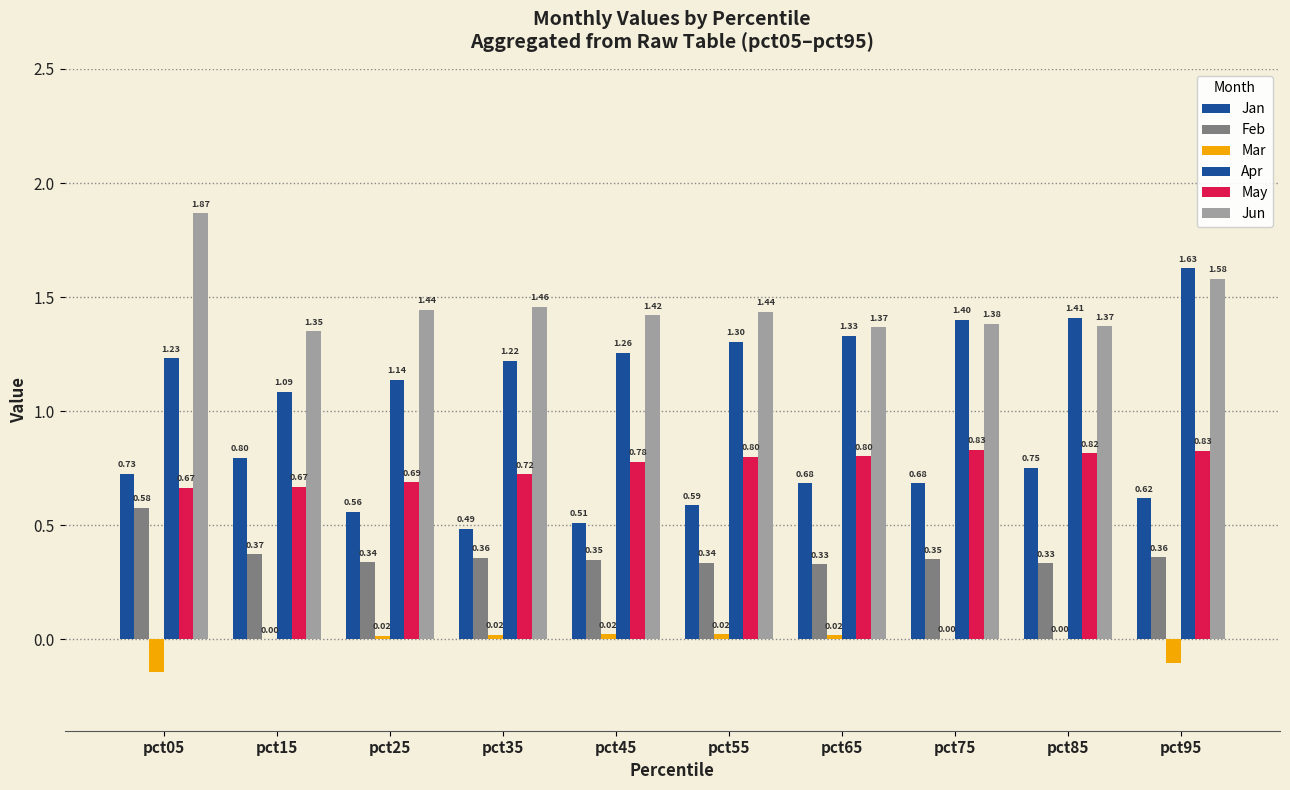

Reading right to left, extract all data points from this chart.

Jan: 0.6	0.8	0.7	0.7	0.6	0.5	0.5	0.6	0.8	0.7
Feb: 0.4	0.3	0.4	0.3	0.3	0.3	0.4	0.3	0.4	0.6
Mar: -0.1	0.0	0.0	0.0	0.0	0.0	0.0	0.0	0.0	-0.1
Apr: 1.6	1.4	1.4	1.3	1.3	1.3	1.2	1.1	1.1	1.2
May: 0.8	0.8	0.8	0.8	0.8	0.8	0.7	0.7	0.7	0.7
Jun: 1.6	1.4	1.4	1.4	1.4	1.4	1.5	1.4	1.4	1.9